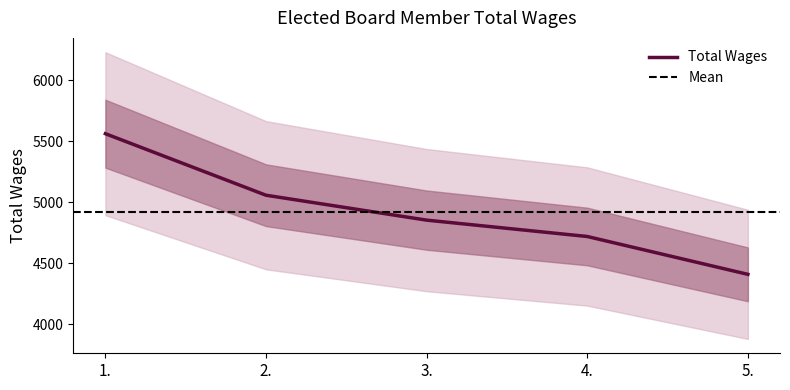

How many lines are shown in the chart?

1